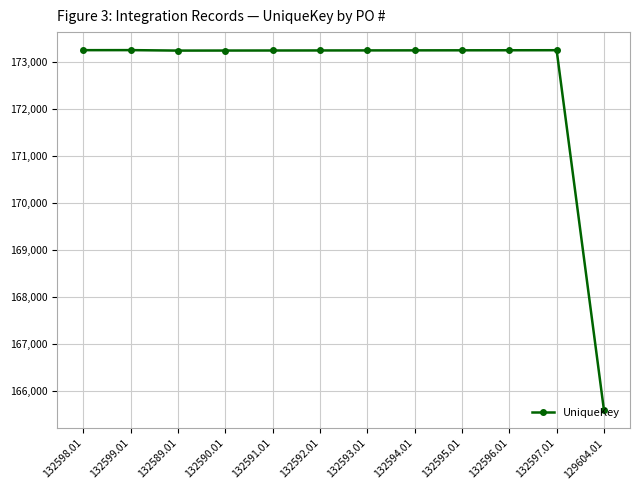

How many values are below 173256?

6